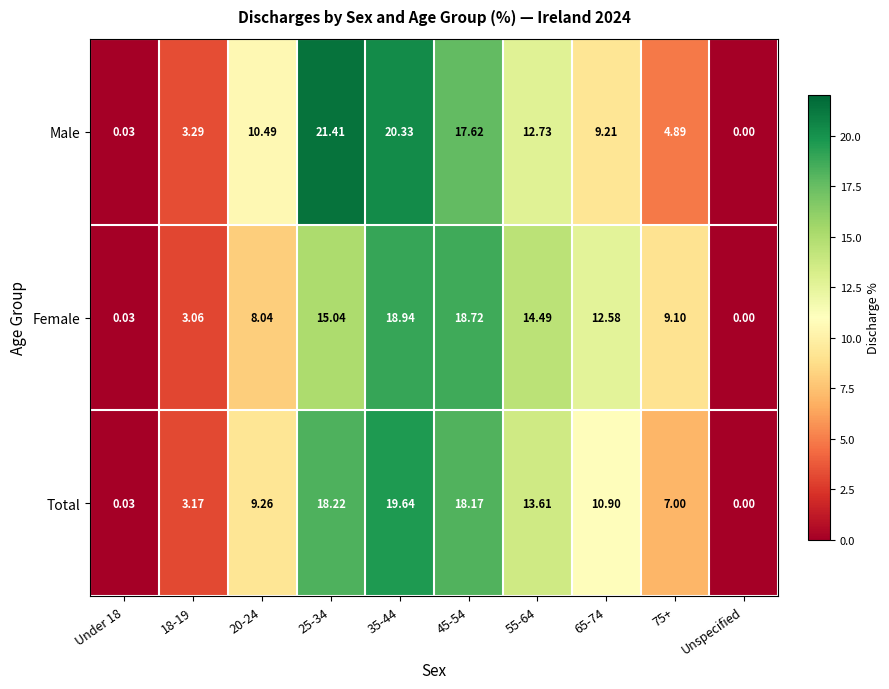

Rank the series at 20-24 from lowest to highest value.

Female, Total, Male